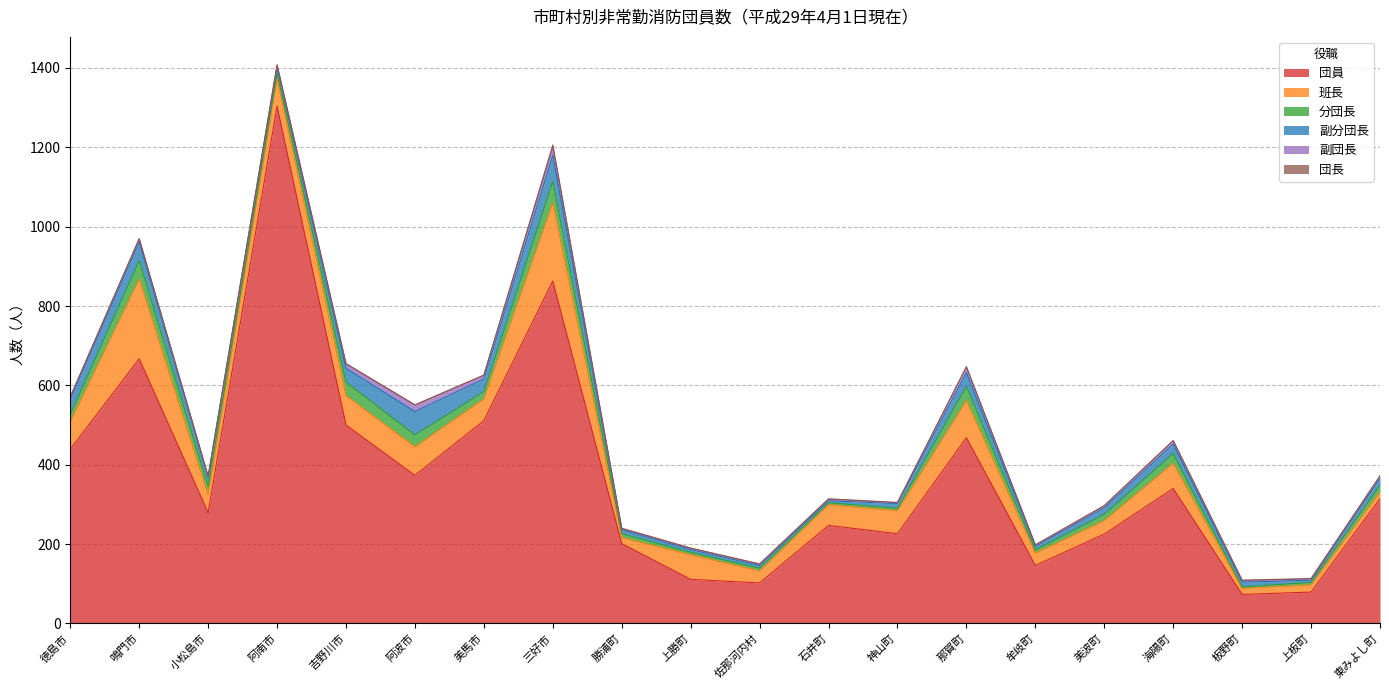

At which label does 団員 first exceed 314?

徳島市